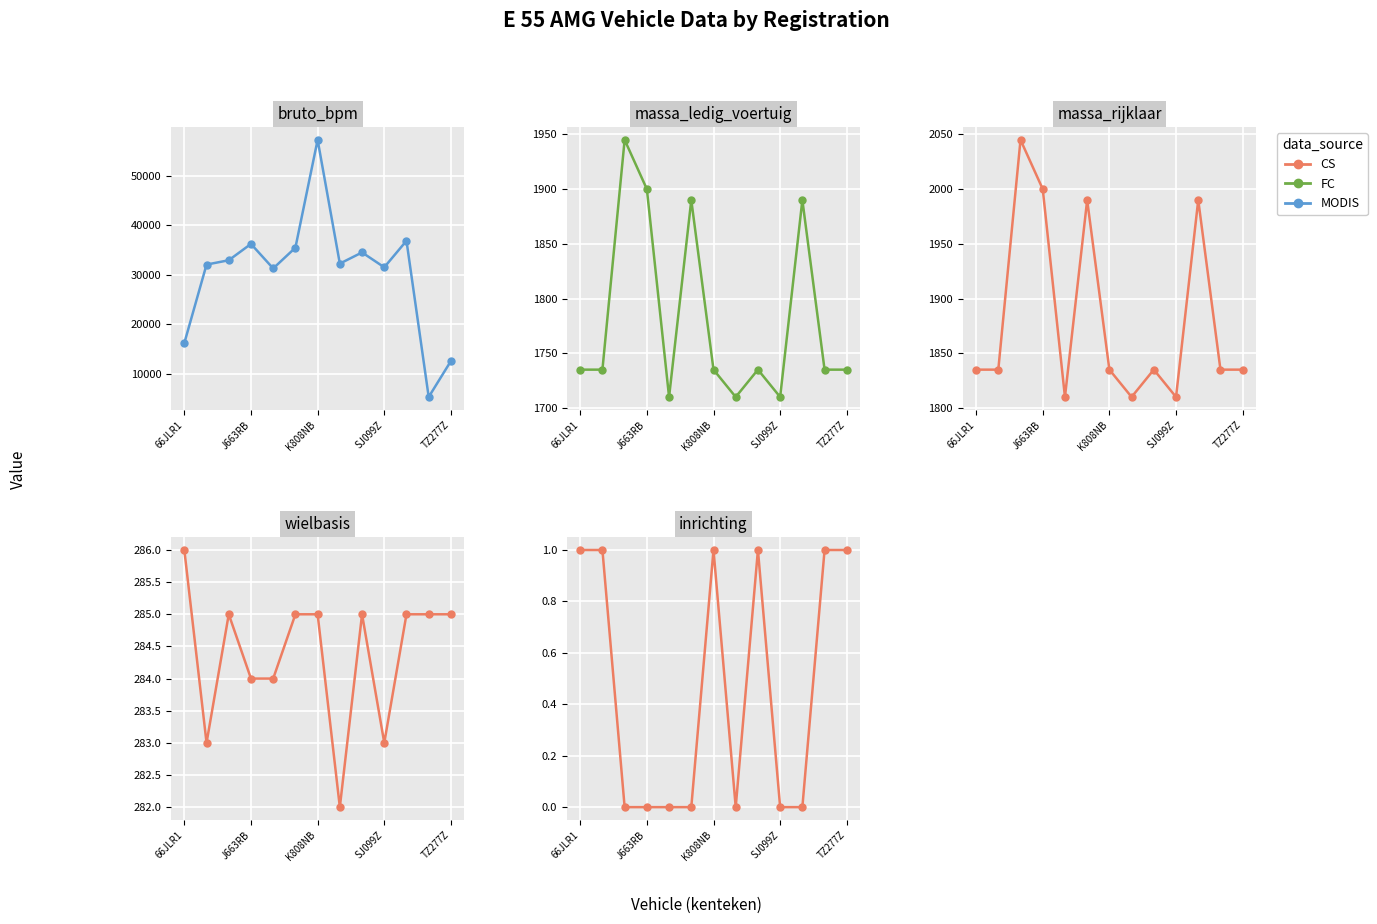

What is the minimum value for MODIS?

5240